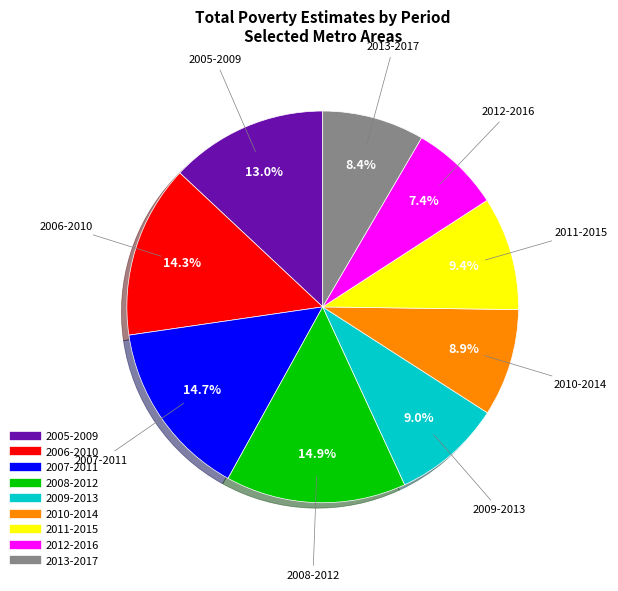

What is the ratio of the value at 2005-2009 to the value at 2011-2015?

1.4